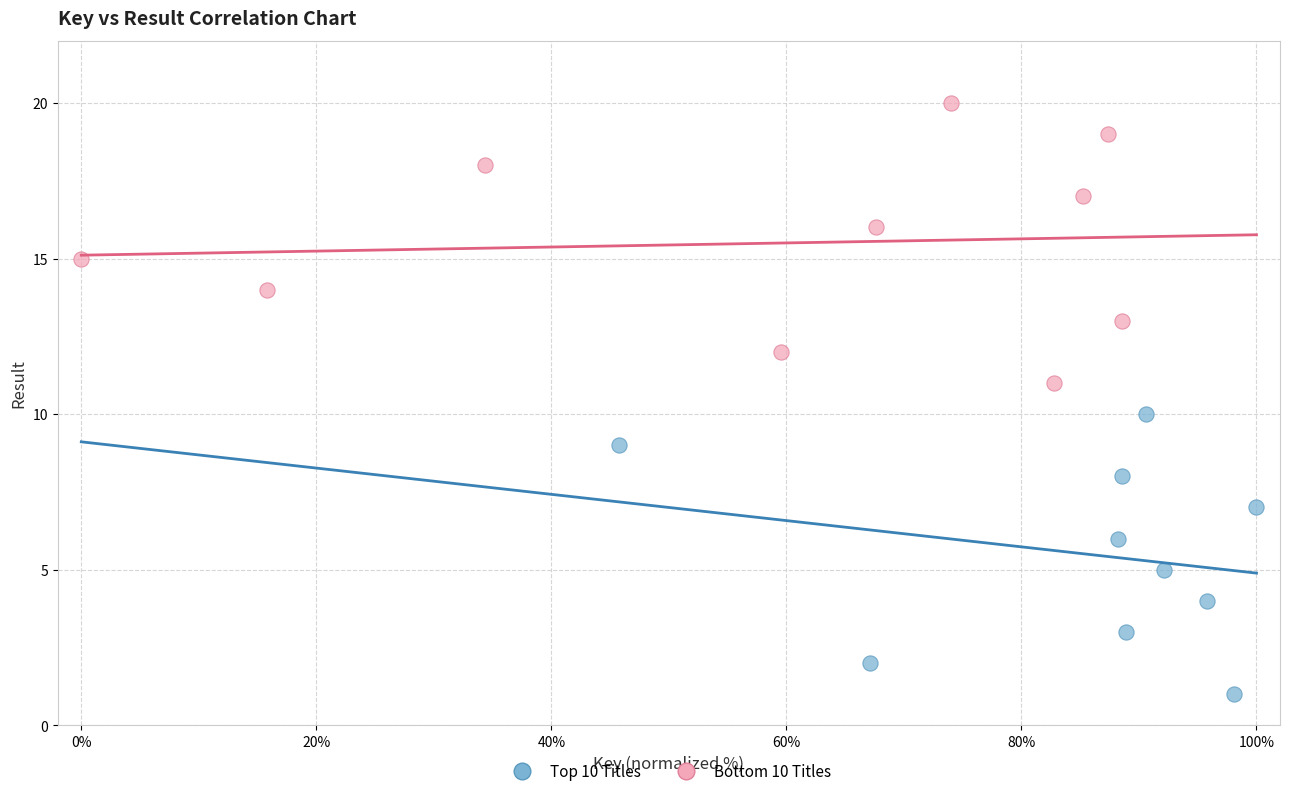

Which series contains the lowest Y value?

Top 10 Titles